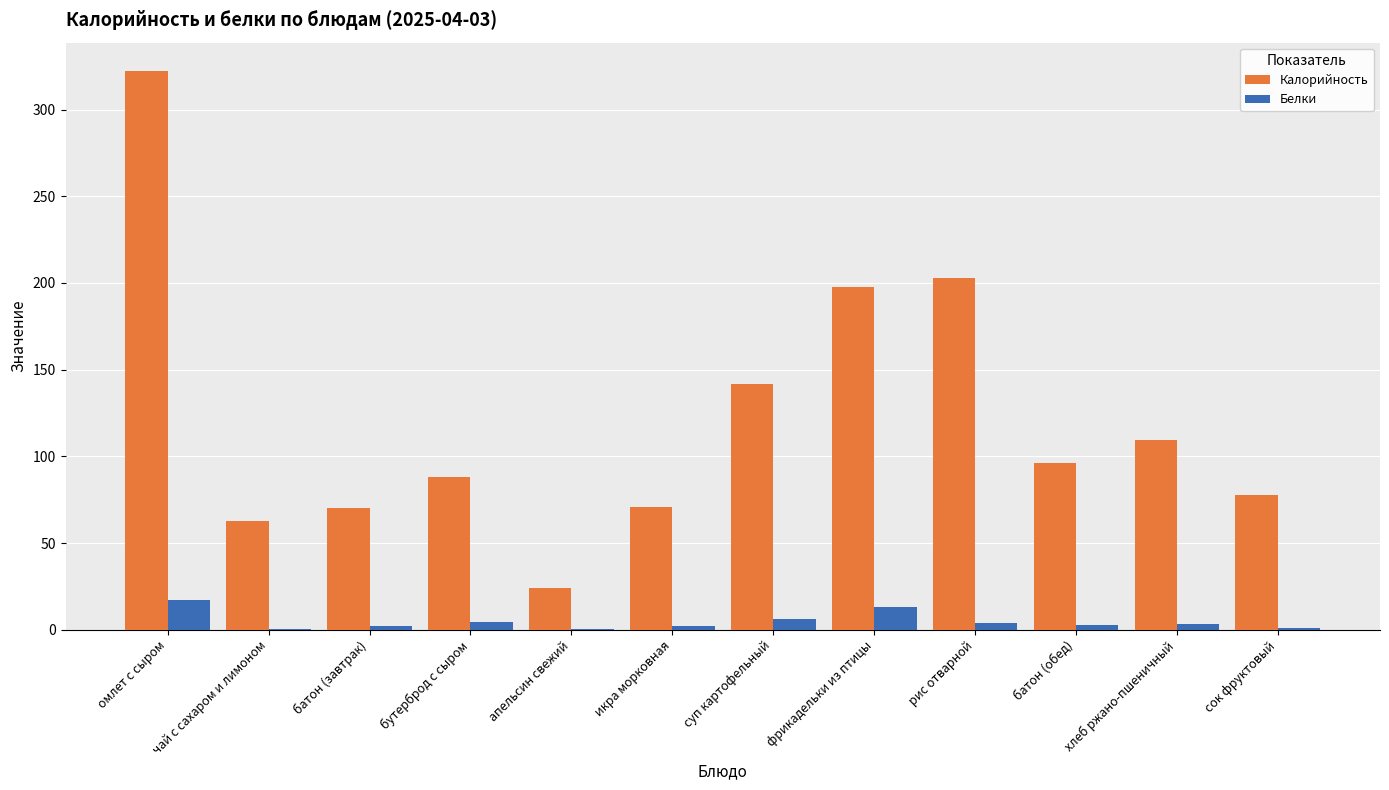

At which category is the sum across all series the highest?

омлет с сыром